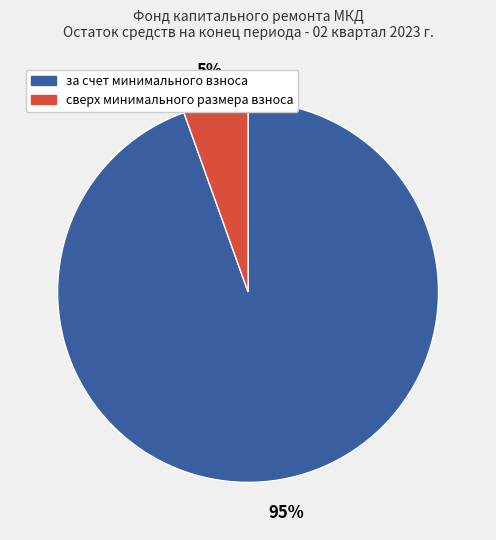

Is it true that за счет минимального взноса is 86% of the pie?

False